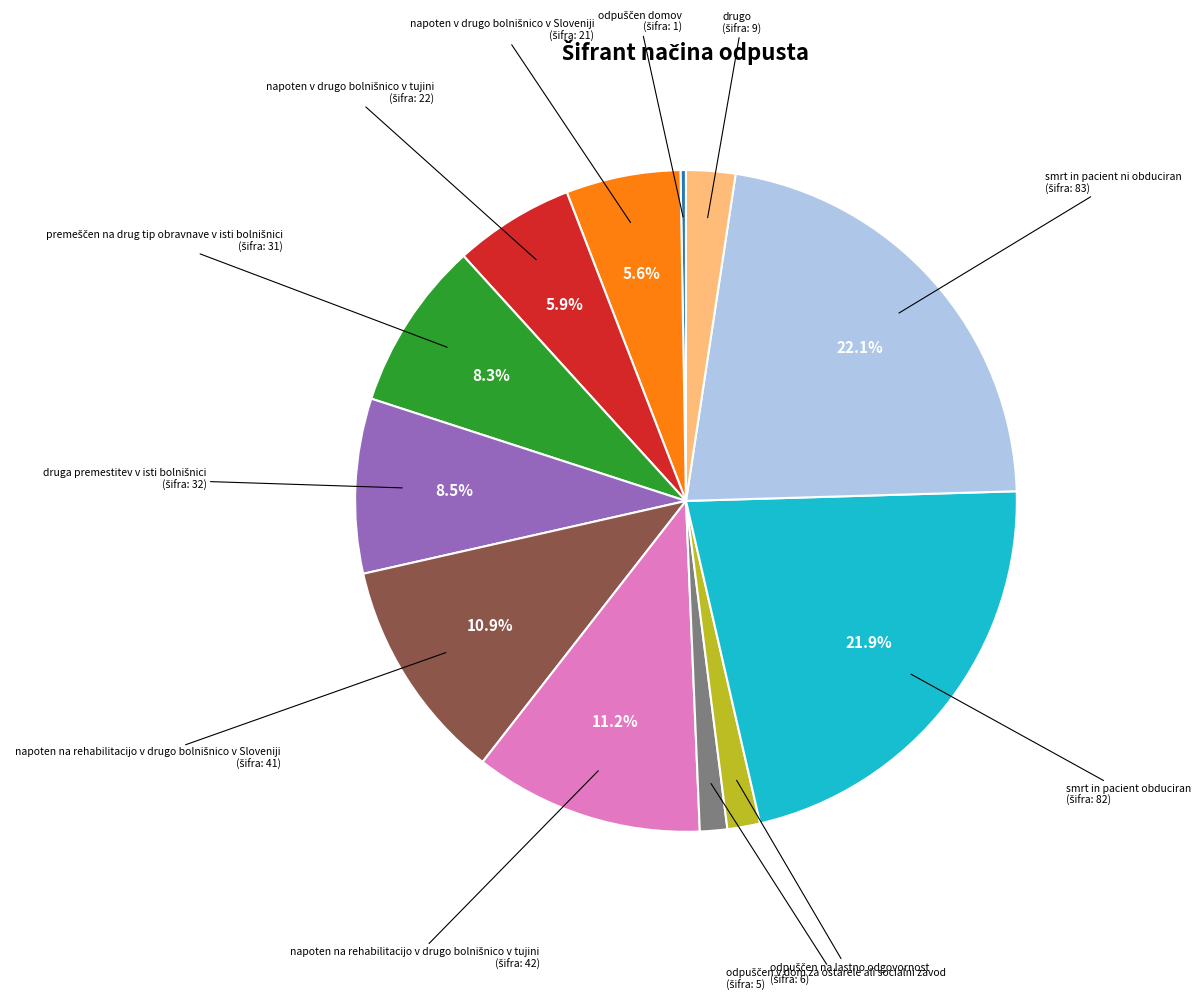

Is there any slice that represents more than half of the pie?

No